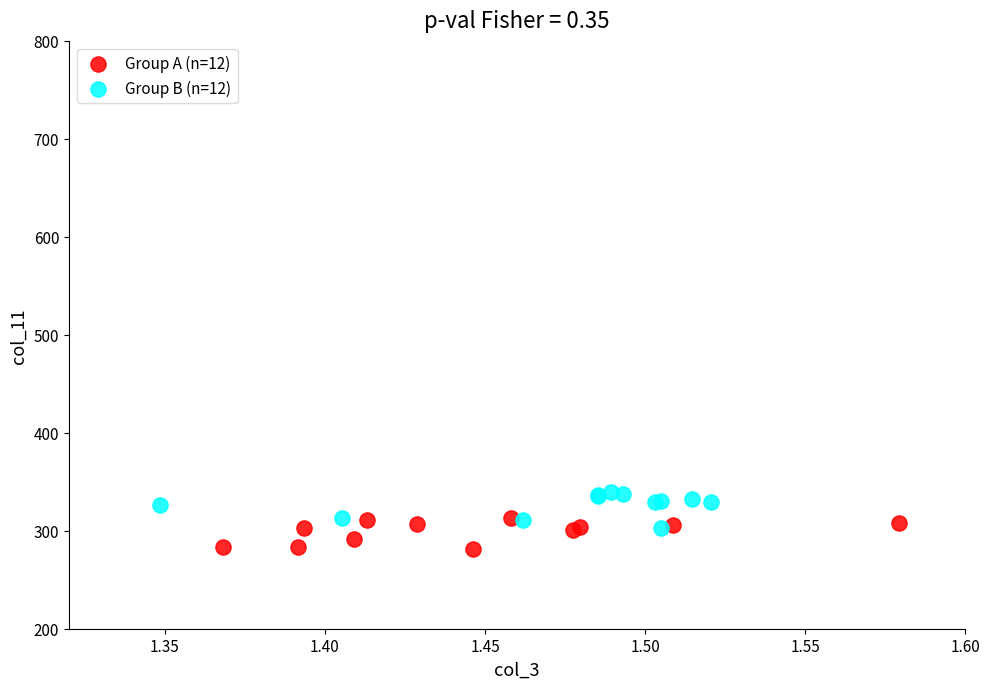

Which series contains the highest Y value?

Group B (n=12)